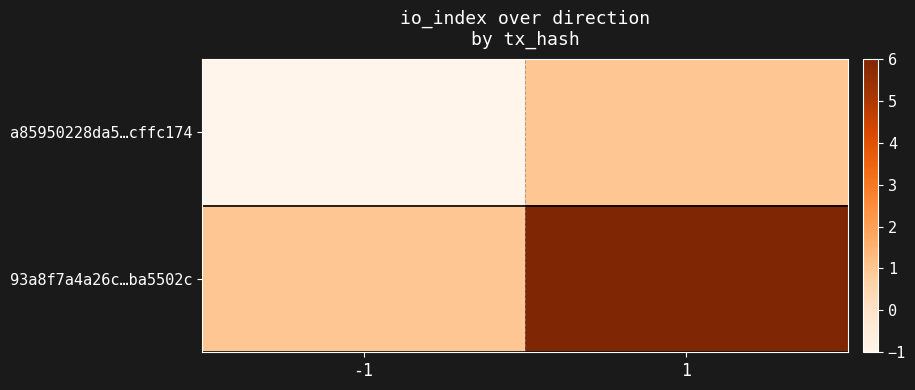

Count the number of data series in this chart.

2